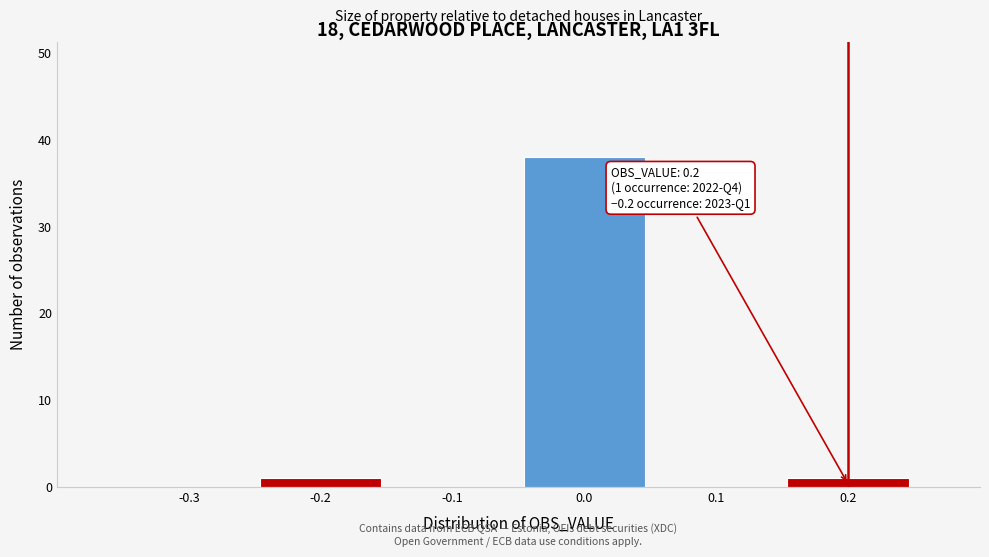

Reading left to right, what are all the values shown in this chart?

-0.3=0	-0.2=1	-0.1=0	0.0=38	0.1=0	0.2=1